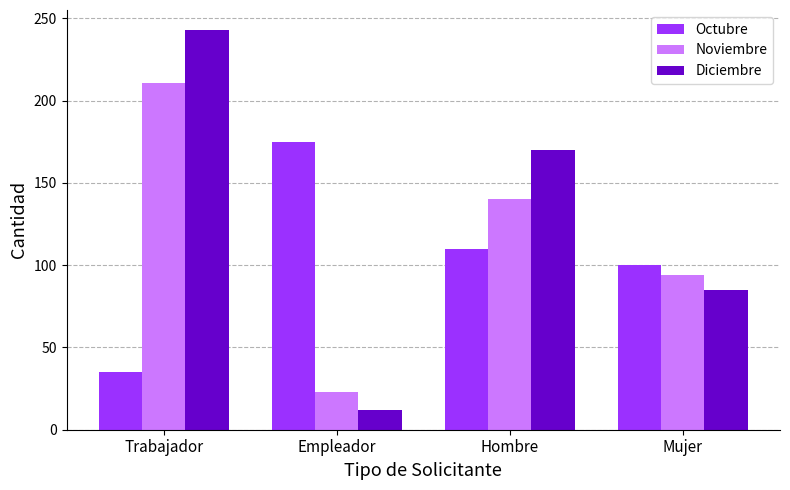

Where is Diciembre nearest to the value 127?

Mujer